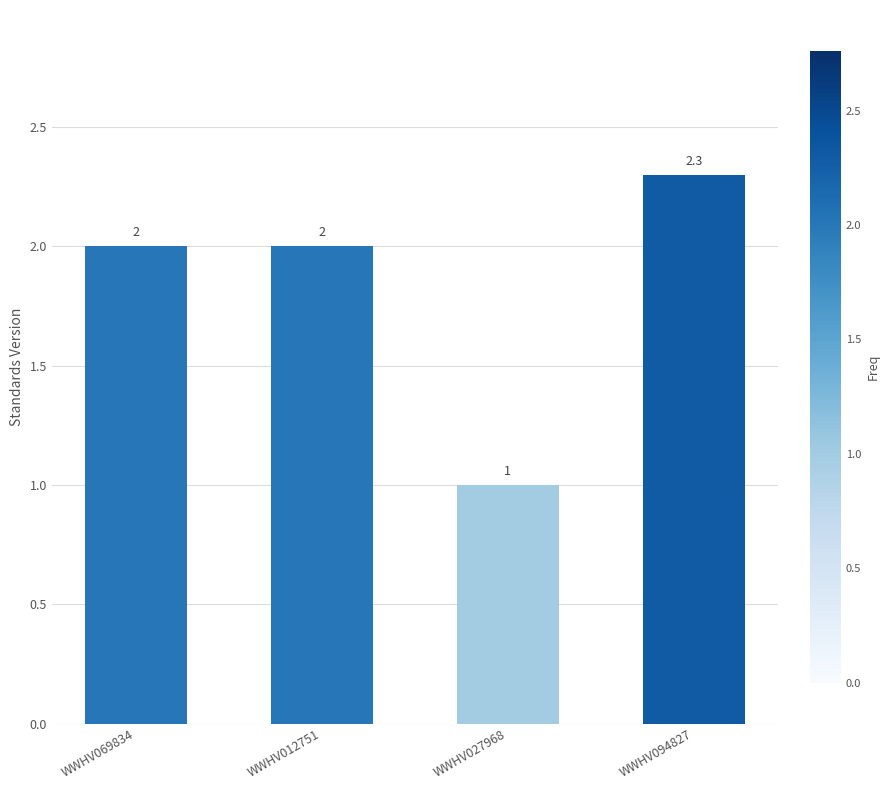

Between WWHV027968 and WWHV069834, which is larger?

WWHV069834